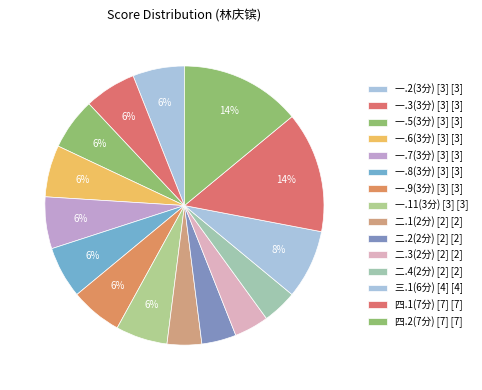

How many slices are in this pie chart?

15